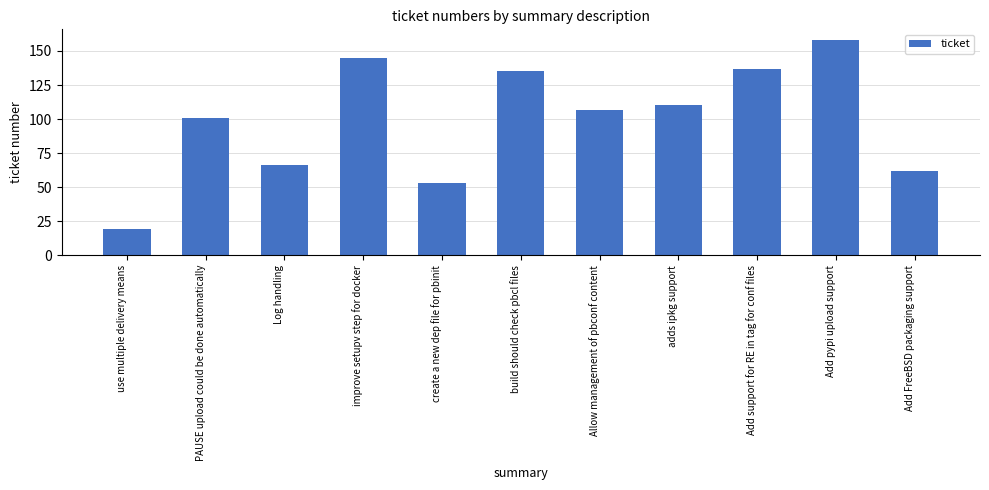

Rank the categories by value from highest to lowest.

Add pypi upload support, improve setupv step for docker, Add support for RE in tag for conf files, build should check pbcl files, adds ipkg support, Allow management of pbconf content, PAUSE upload could be done automatically, Log handling, Add FreeBSD packaging support, create a new dep file for pbinit, use multiple delivery means